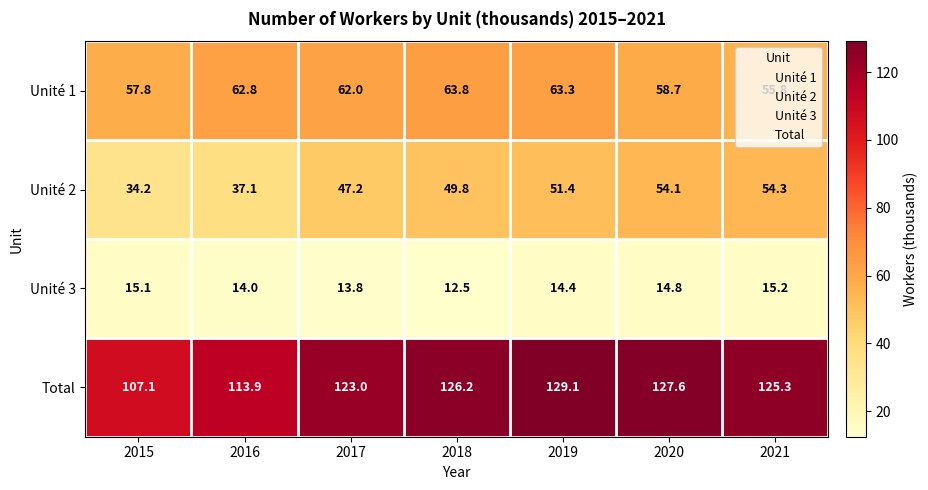

What is the sum of the Total values at 2021 and 2020?

252.9